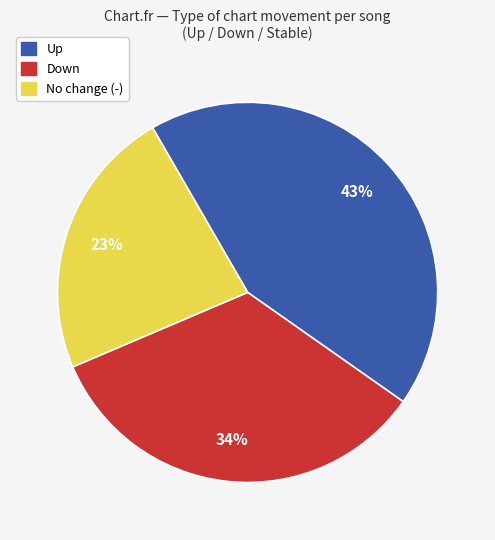

To the nearest percent, what is the difference between the largest and smallest slice percentages?

20%